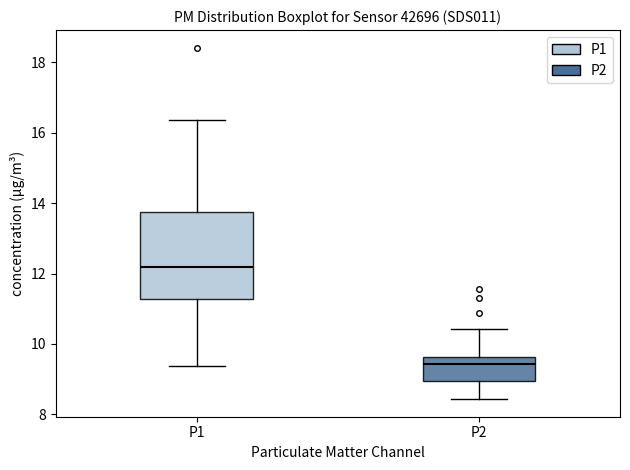

Where does the upper whisker of the box for P1 end on the y-axis? The values are not printed on the chart, so give them approximately, as read against the axis.

16.4